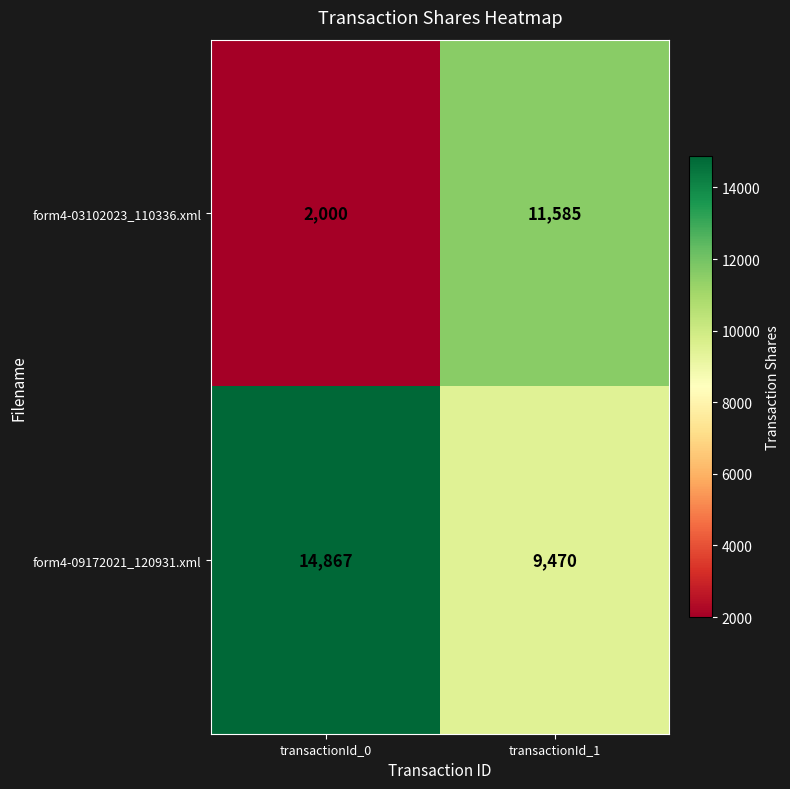

What is the greatest value displayed?

14867